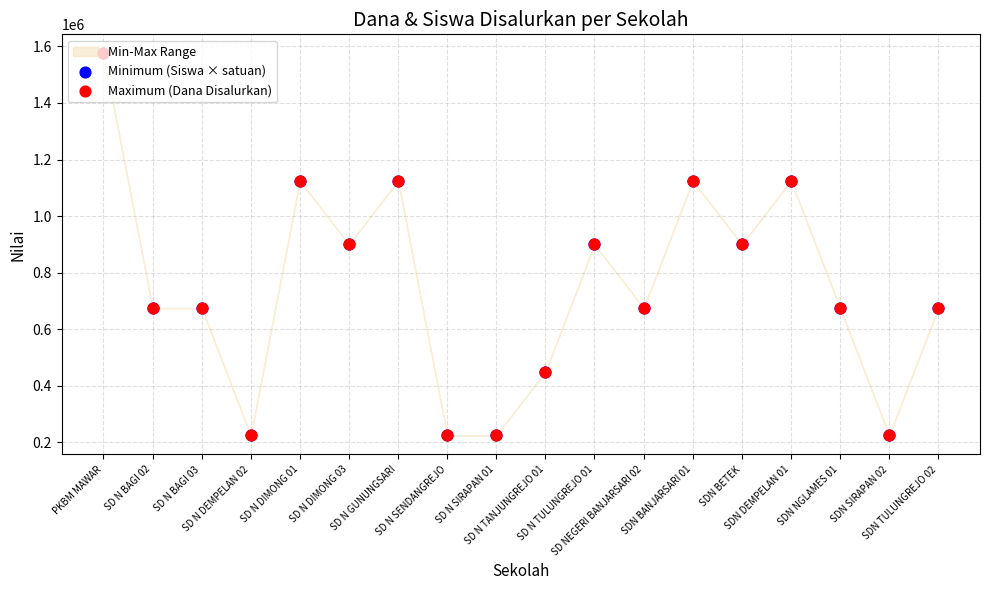

Is the value of Maximum (Dana Disalurkan) at SD N BAGI 02 greater than the value of Minimum (Siswa × satuan) at SD N BAGI 03?

No